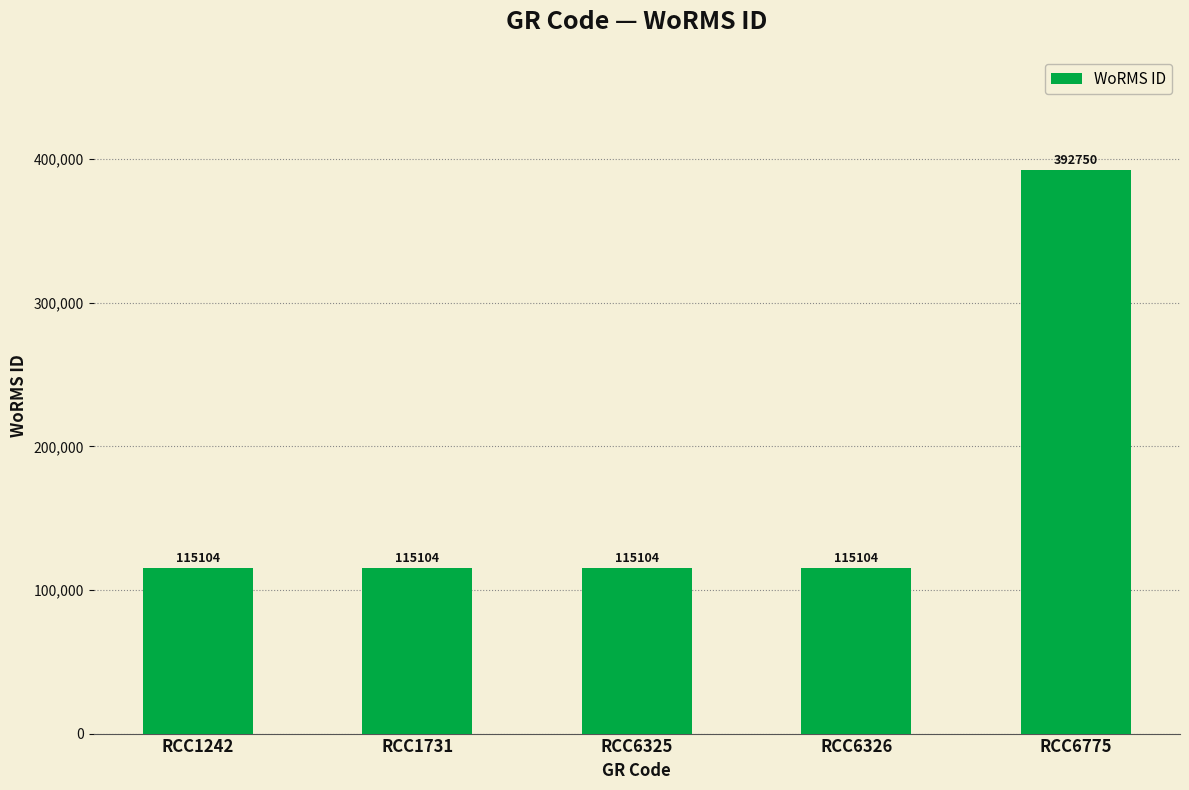

Which has a higher value, RCC6775 or RCC1731?

RCC6775